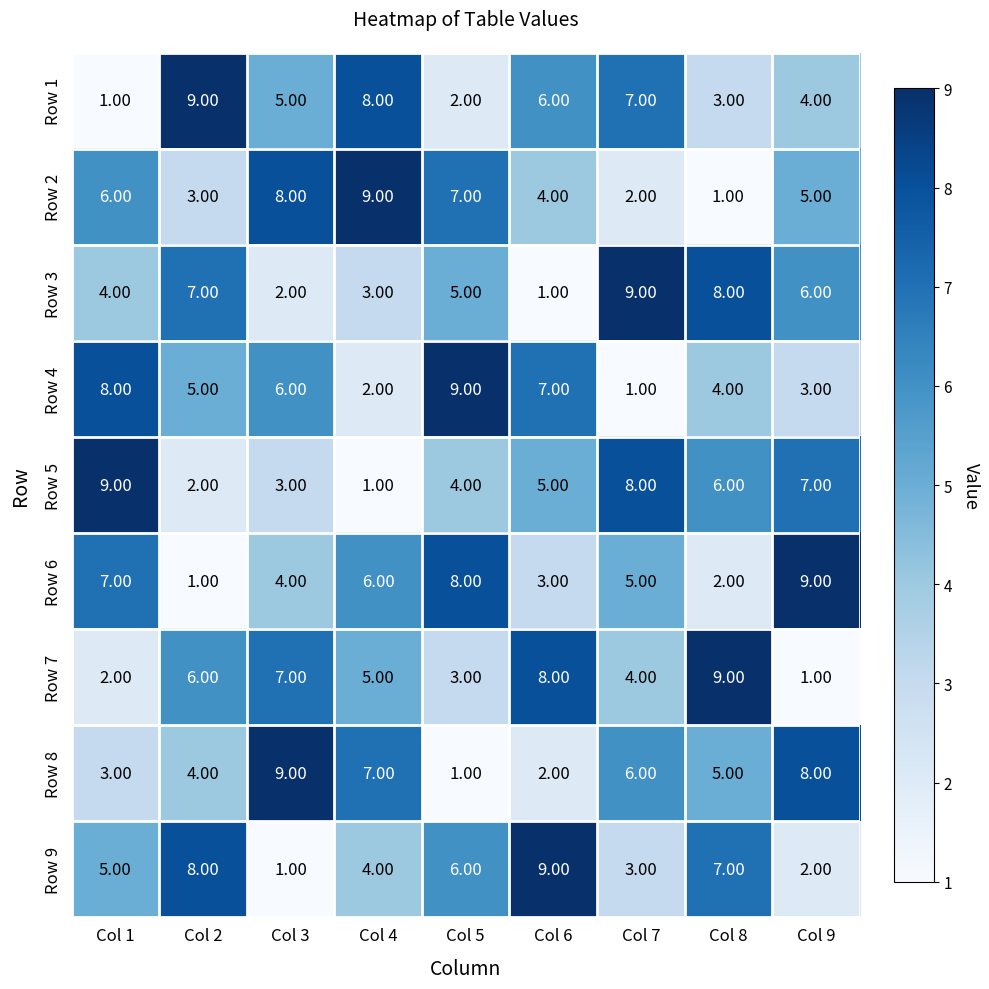

At how many categories does at least one series exceed 5?

9